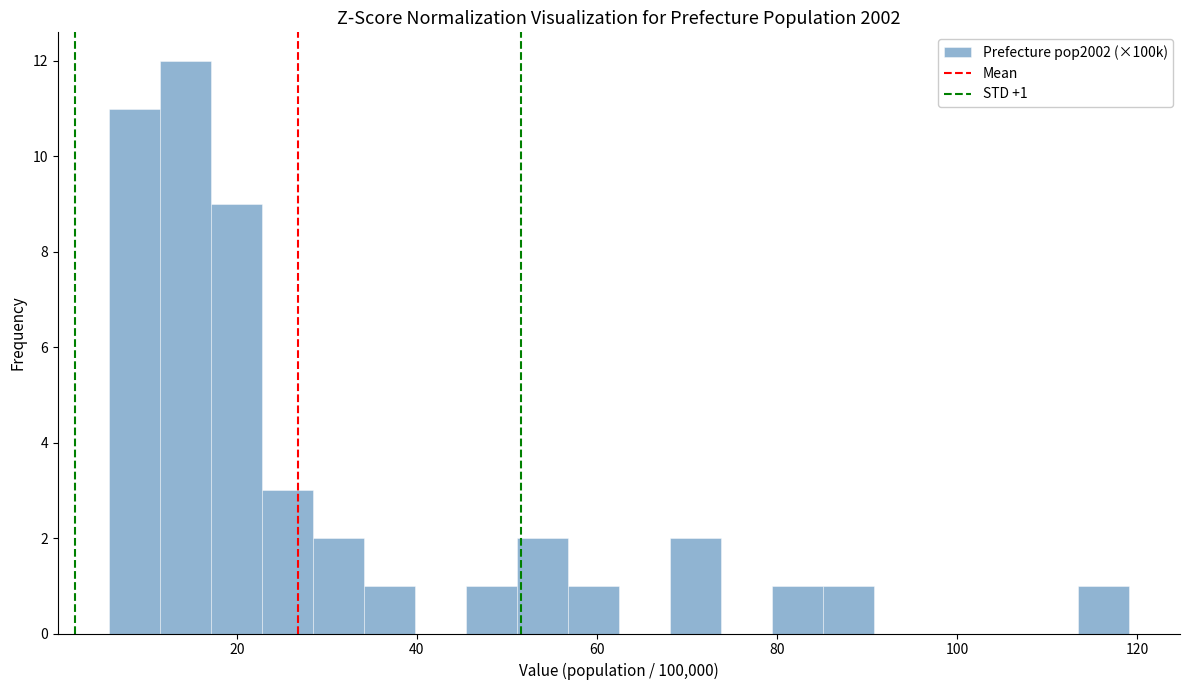

Read against the x-axis, roughly where is the centre of the tallest bar?

14